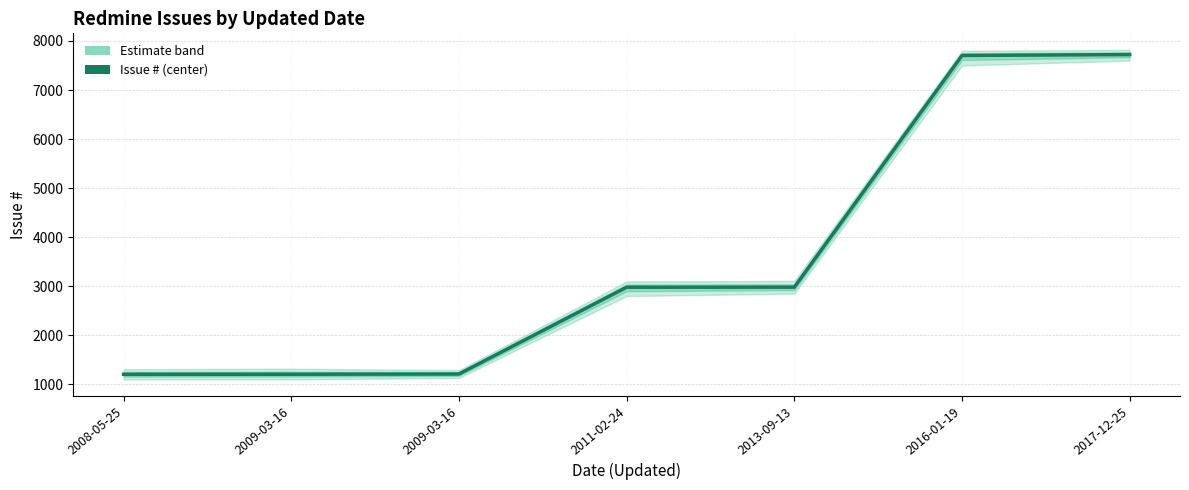

What is the ratio of the value at 2016-01-19 to the value at 2011-02-24?

2.6